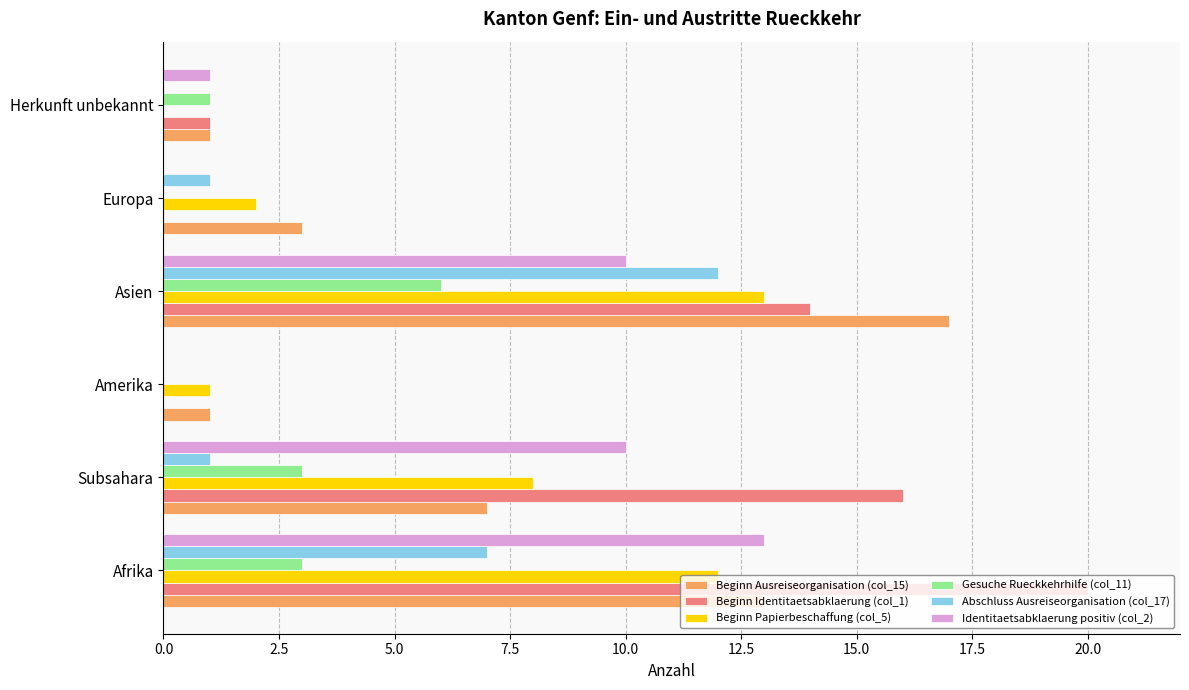

Is it true that Gesuche Rueckkehrhilfe (col_11) equals 4 at Subsahara?

False